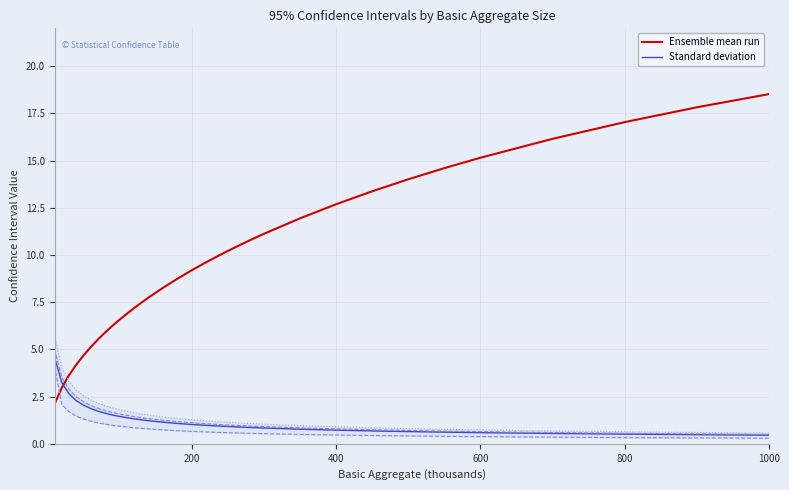

After their last crossing, which series has the higher values: Ensemble mean run or Standard deviation?

Ensemble mean run